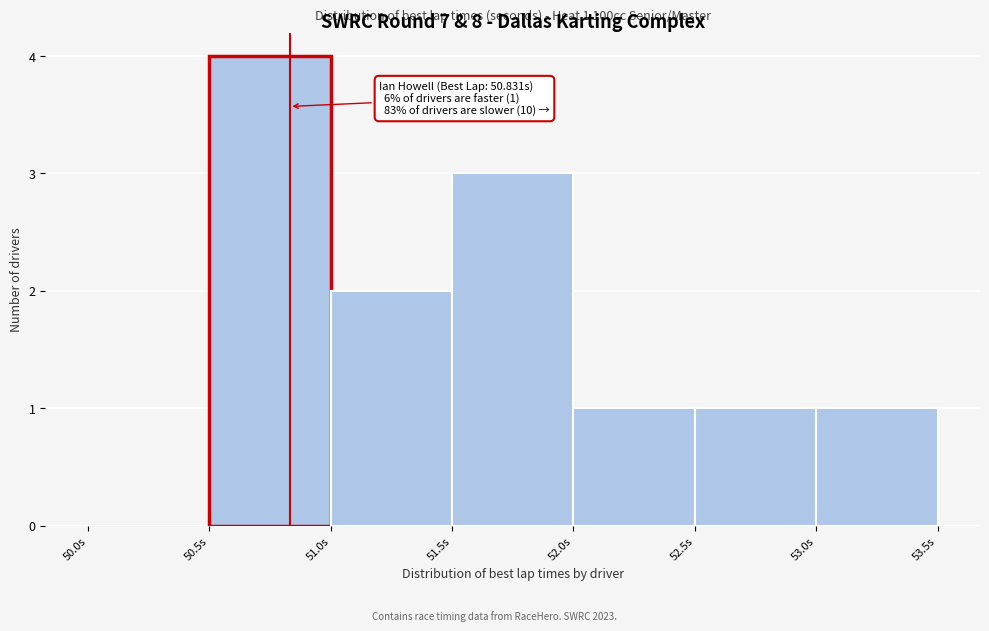

Over which range of the x-axis is the bar tallest?

50.5 to 51.0